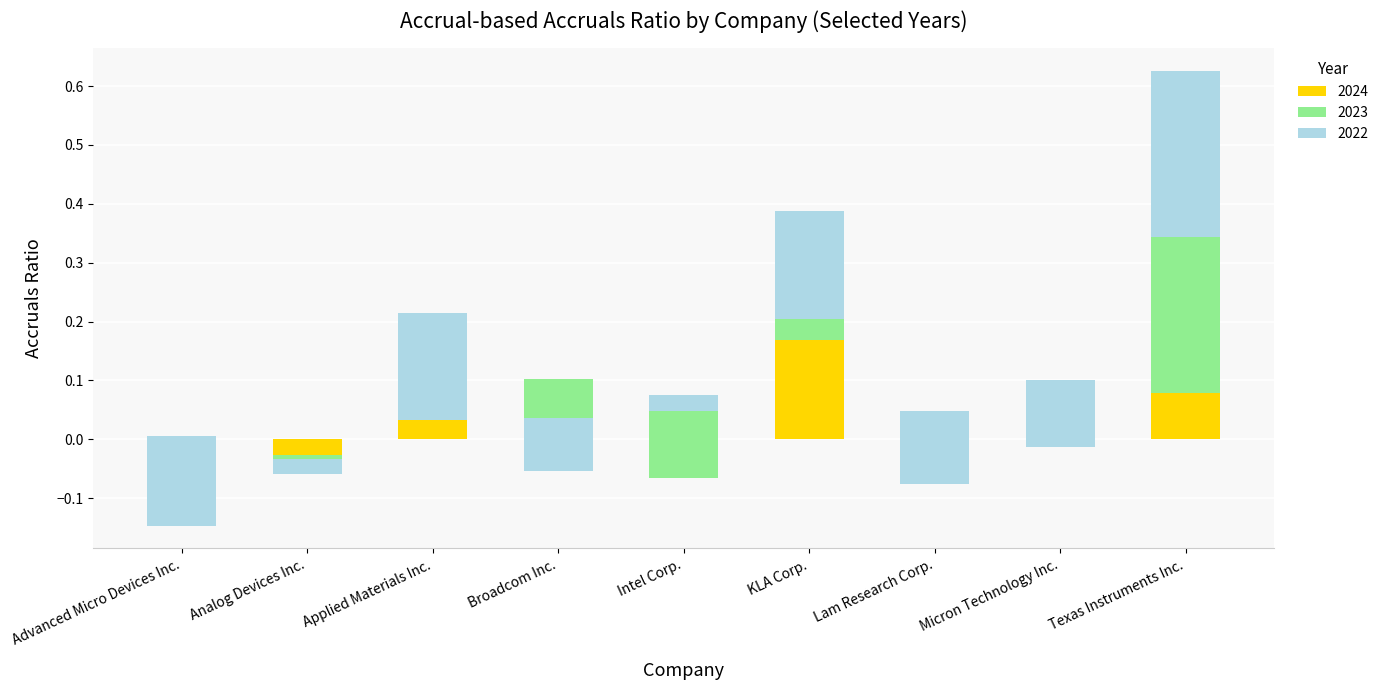

At which label does 2023 first exceed 0?

Advanced Micro Devices Inc.